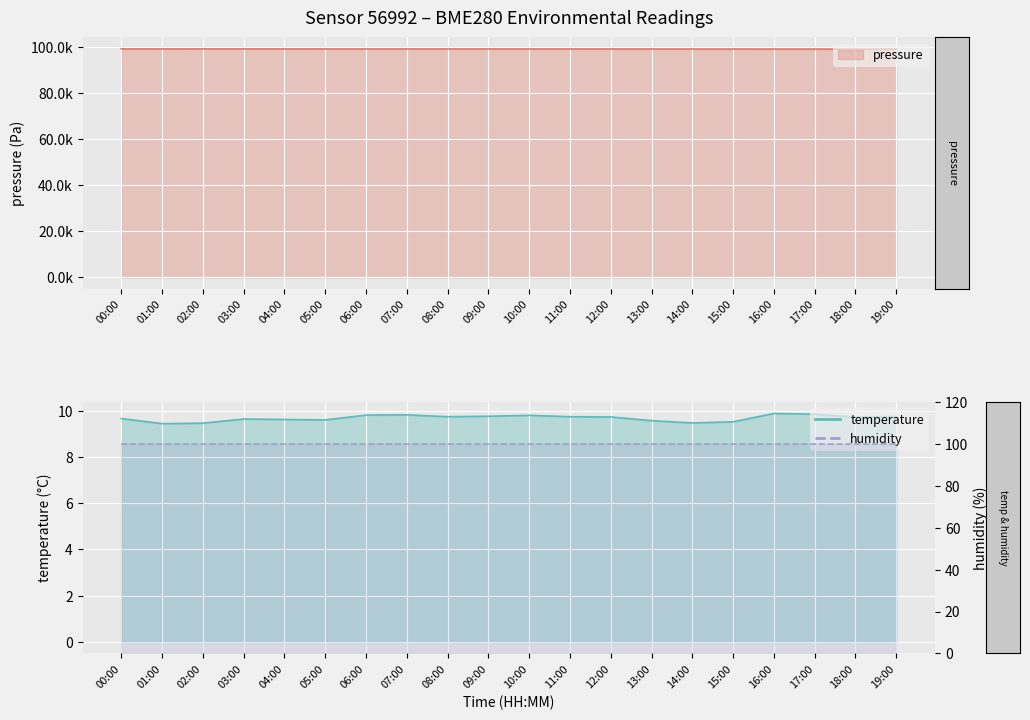

What is the difference between the highest and lowest values at 14:00?

99158.6